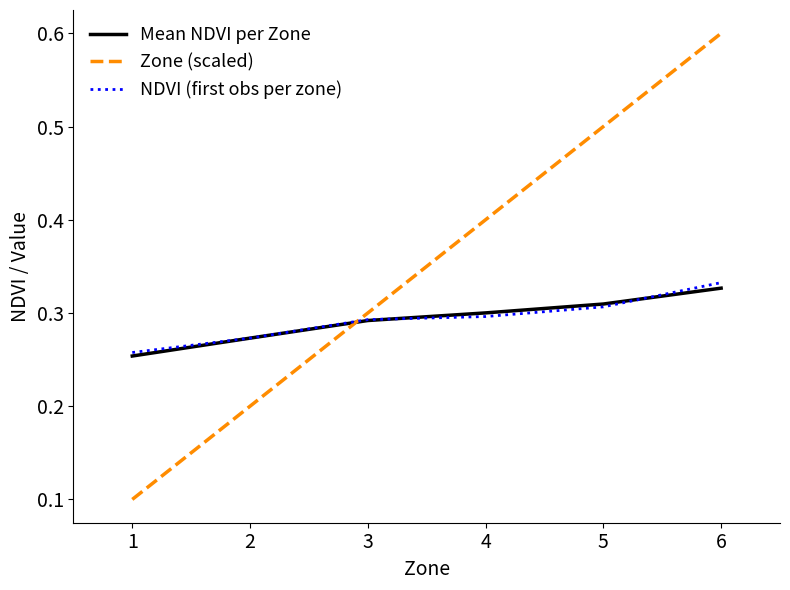

True or false: Mean NDVI per Zone and Zone (scaled) intersect in this chart.

True